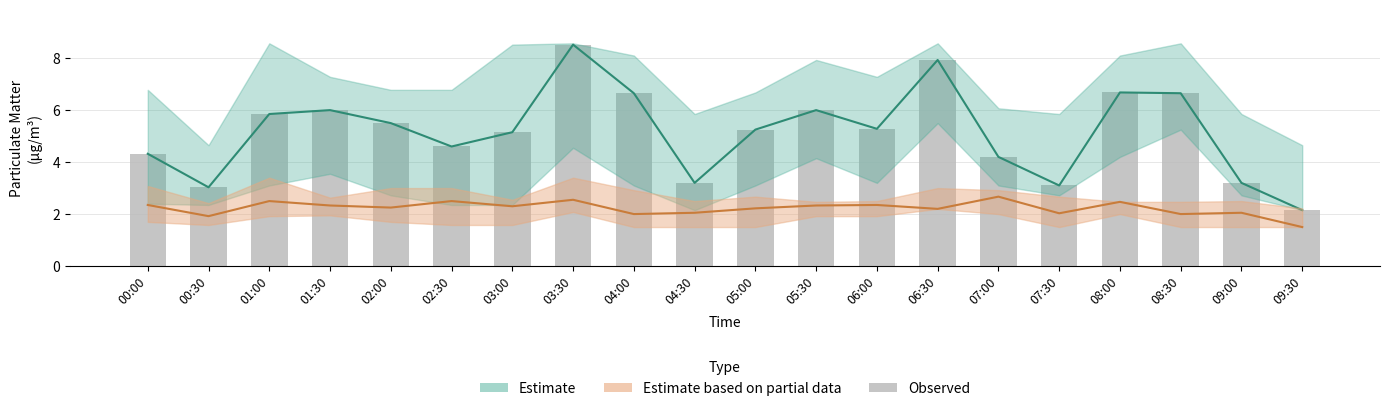

Rank the categories by value from lowest to highest.

09:30, 00:30, 07:30, 04:30, 09:00, 07:00, 00:00, 02:30, 03:00, 05:00, 06:00, 02:00, 01:00, 01:30, 05:30, 04:00, 08:30, 08:00, 06:30, 03:30